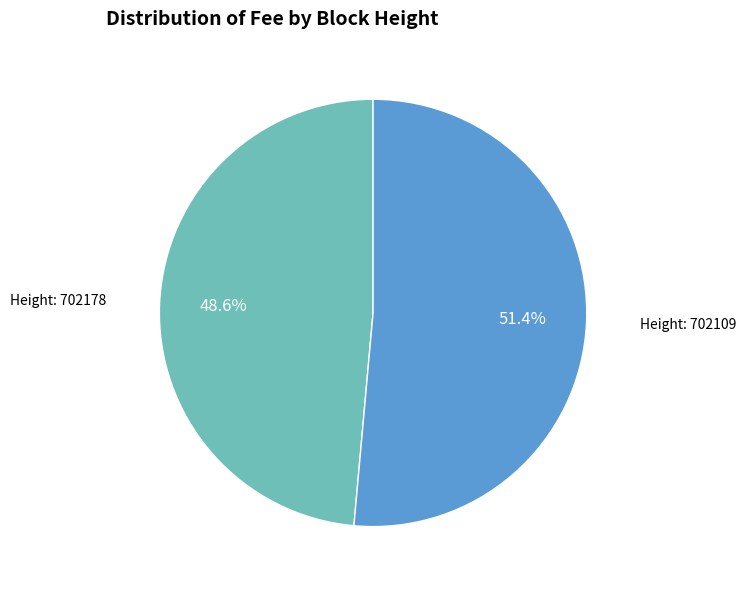

Is there a majority slice in this chart?

Yes